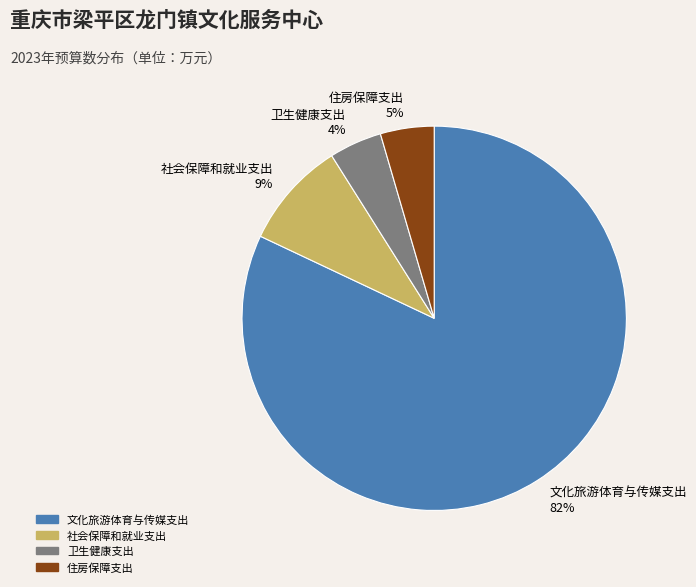

To the nearest percent, what is the average slice percentage?

25%